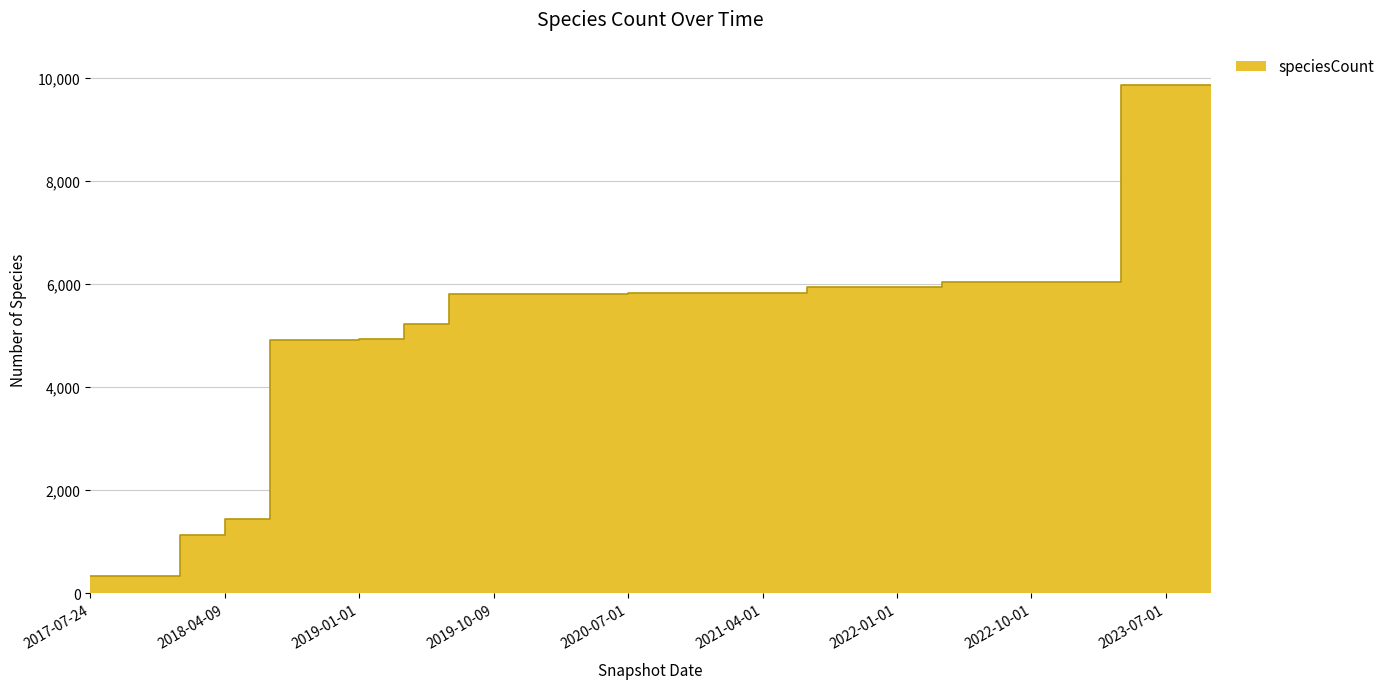

Read the value at 2017-10-12, to the nearest 50.

350